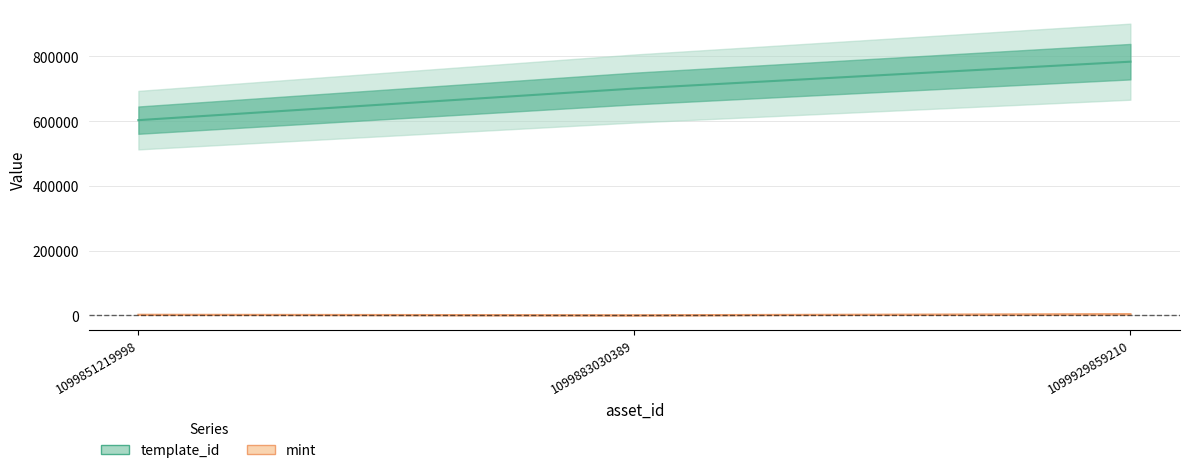

What is the smallest value displayed?

53